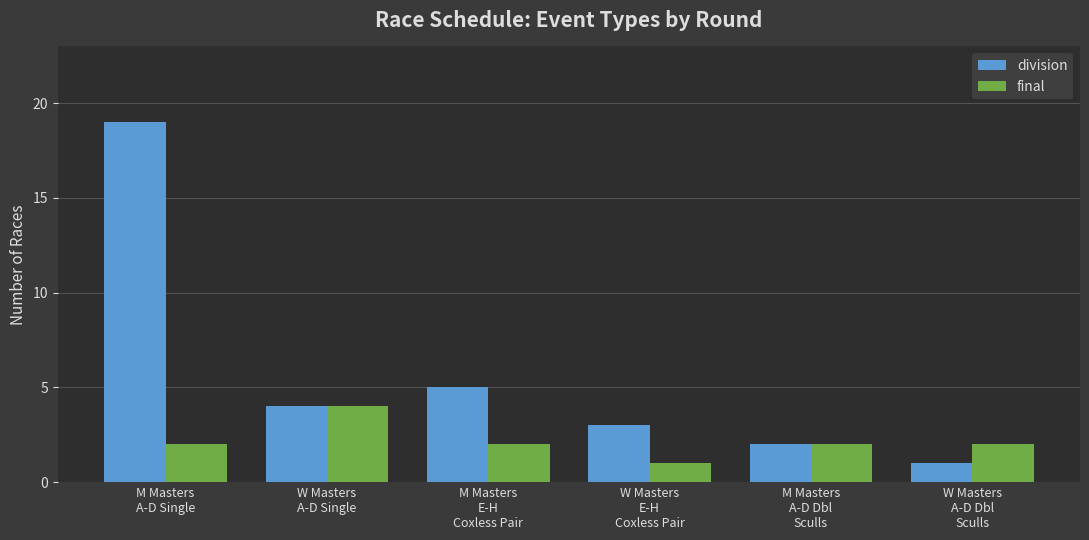

At which label does division first exceed 4?

M Masters
A-D Single